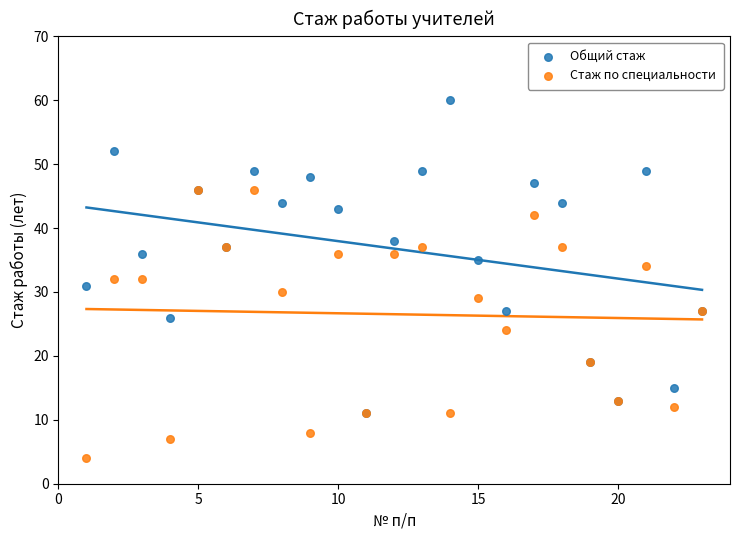

Which series contains the highest Y value?

Общий стаж